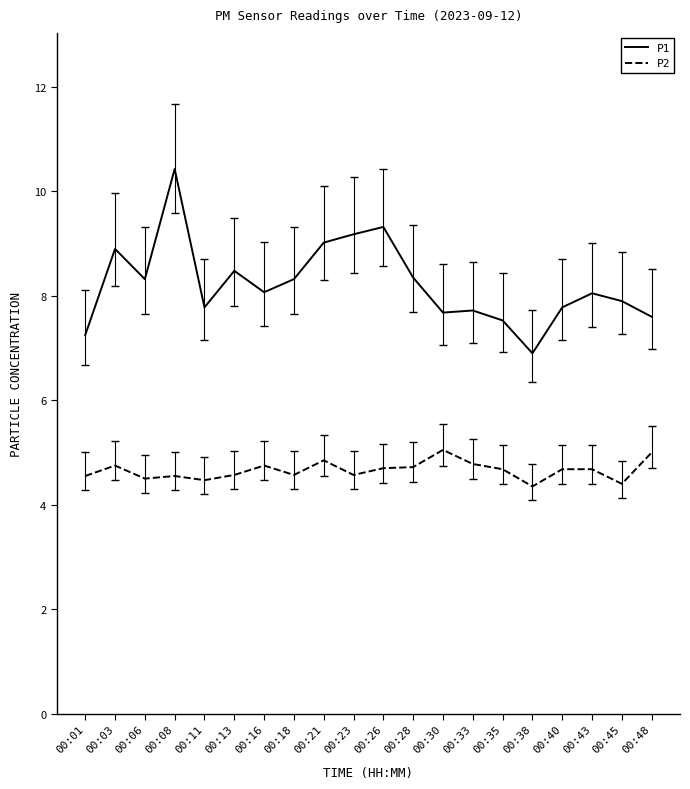

Count the number of data series in this chart.

2